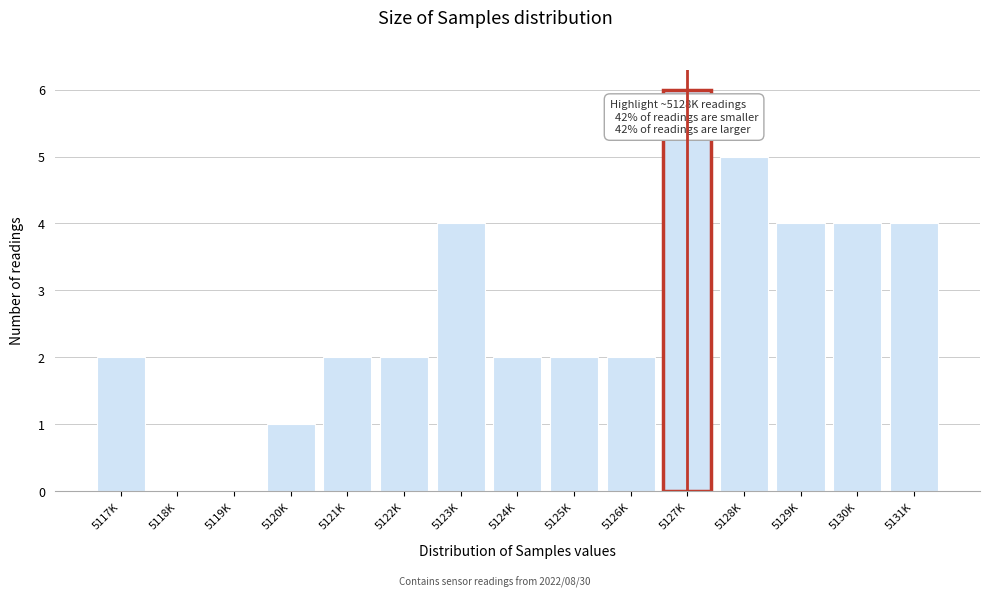

Reading right to left, list all the values displayed in this chart.

5131K=4	5130K=4	5129K=4	5128K=5	5127K=6	5126K=2	5125K=2	5124K=2	5123K=4	5122K=2	5121K=2	5120K=1	5119K=0	5118K=0	5117K=2